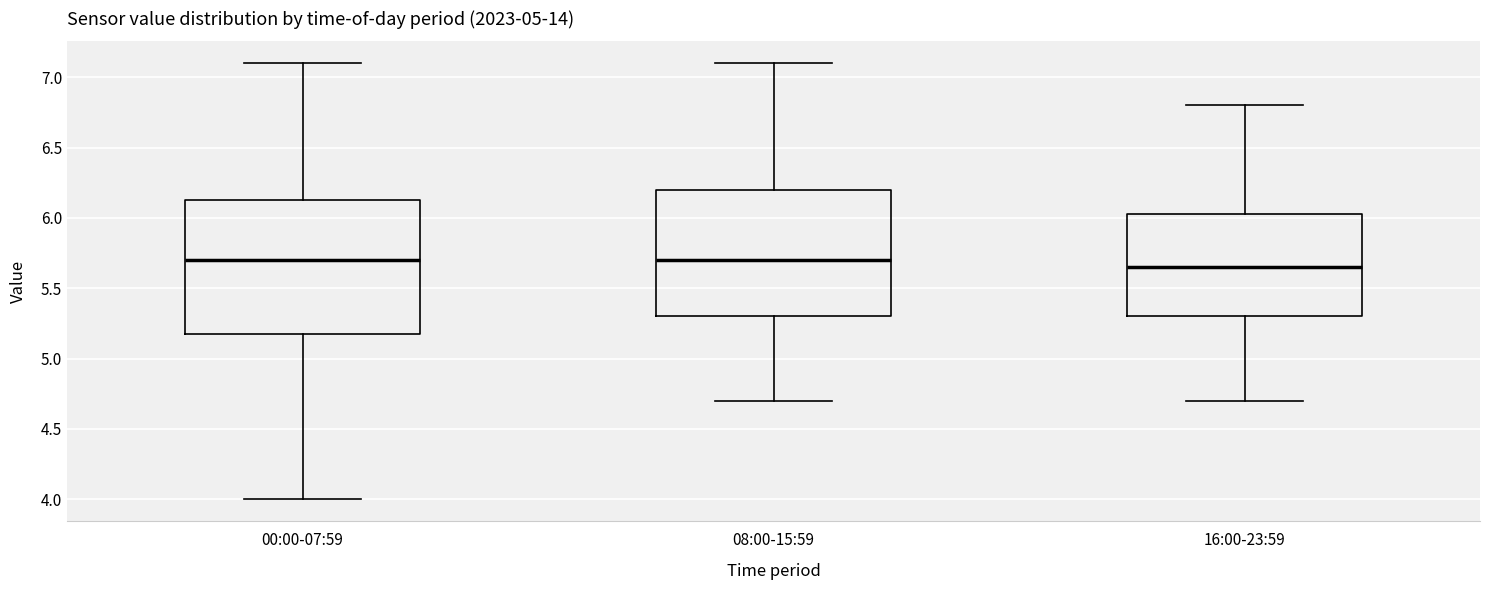

Where does the upper whisker of the box for 08:00-15:59 end on the y-axis? The values are not printed on the chart, so give them approximately, as read against the axis.

7.10